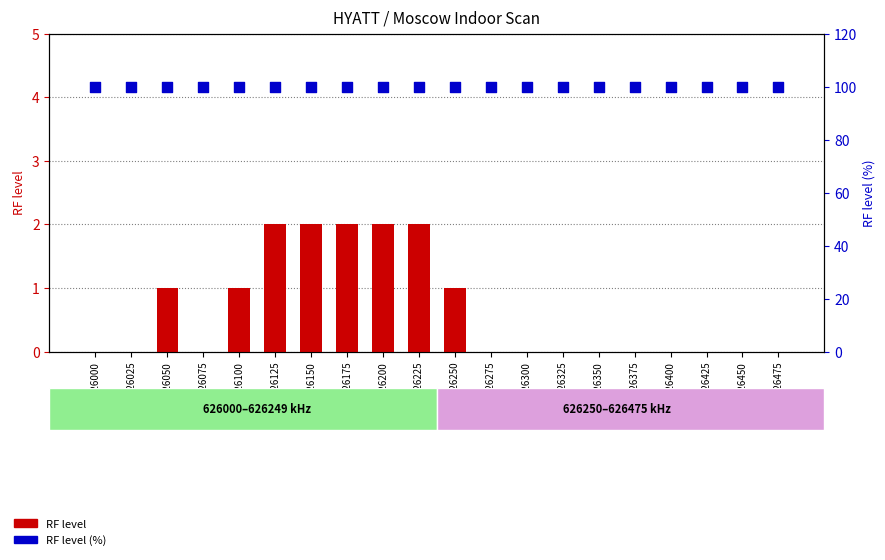

Which series has the largest Y range (max minus min)?

RF level